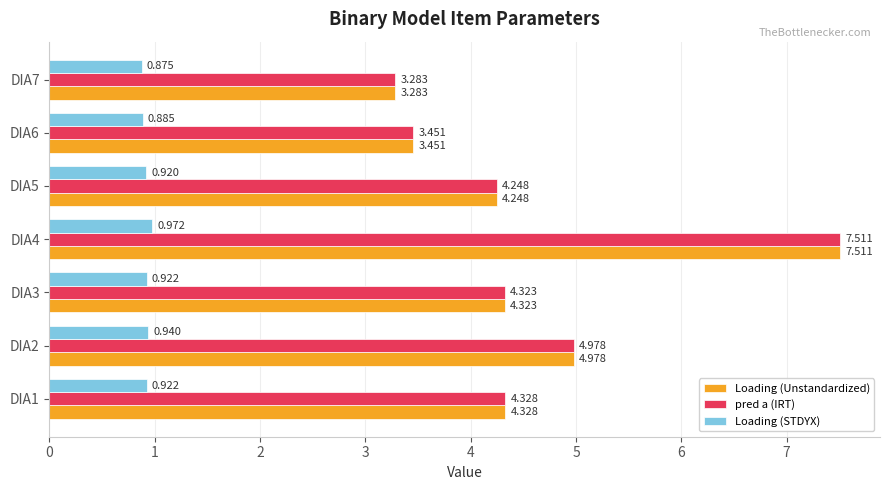

What is the difference between the second highest and second lowest values in the Loading (Unstandardized) series?

1.5